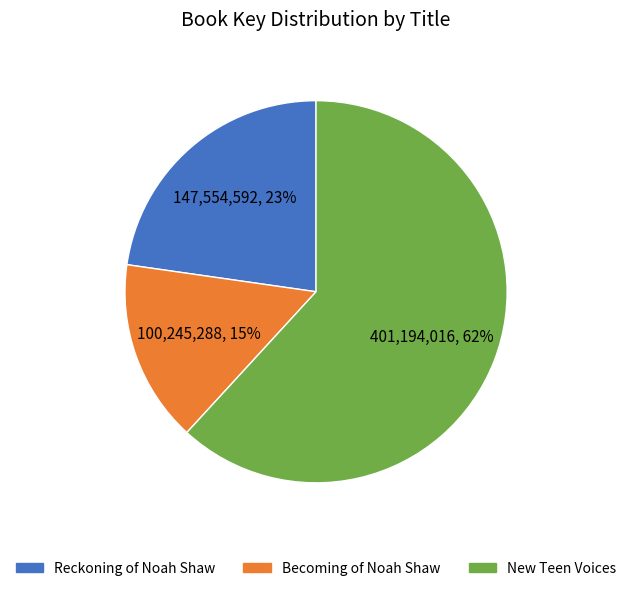

Is there any slice that represents more than half of the pie?

Yes